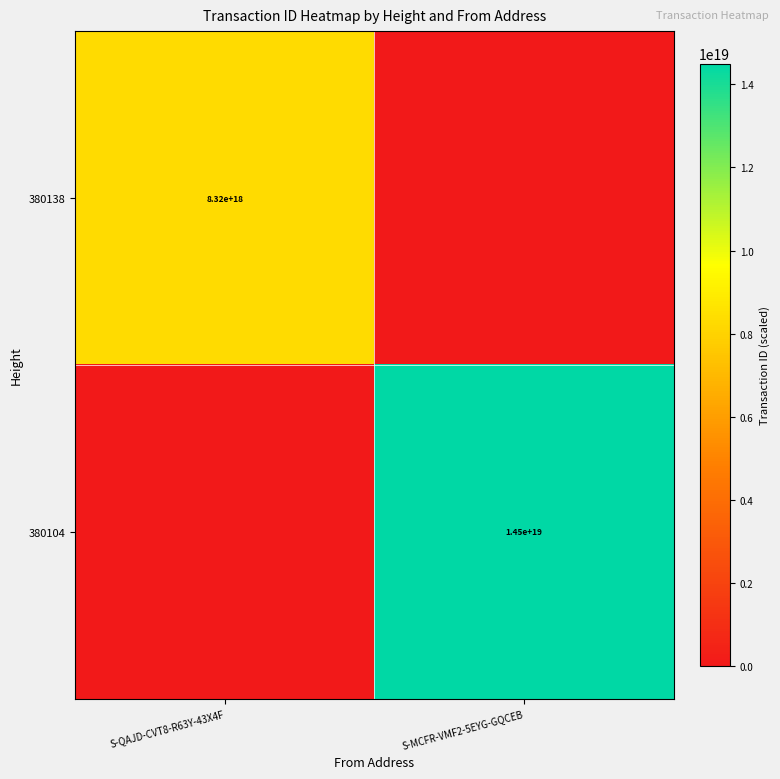

True or false: 380104 has a value of 14500000000000000000 at S-MCFR-VMF2-5EYG-GQCEB.

True